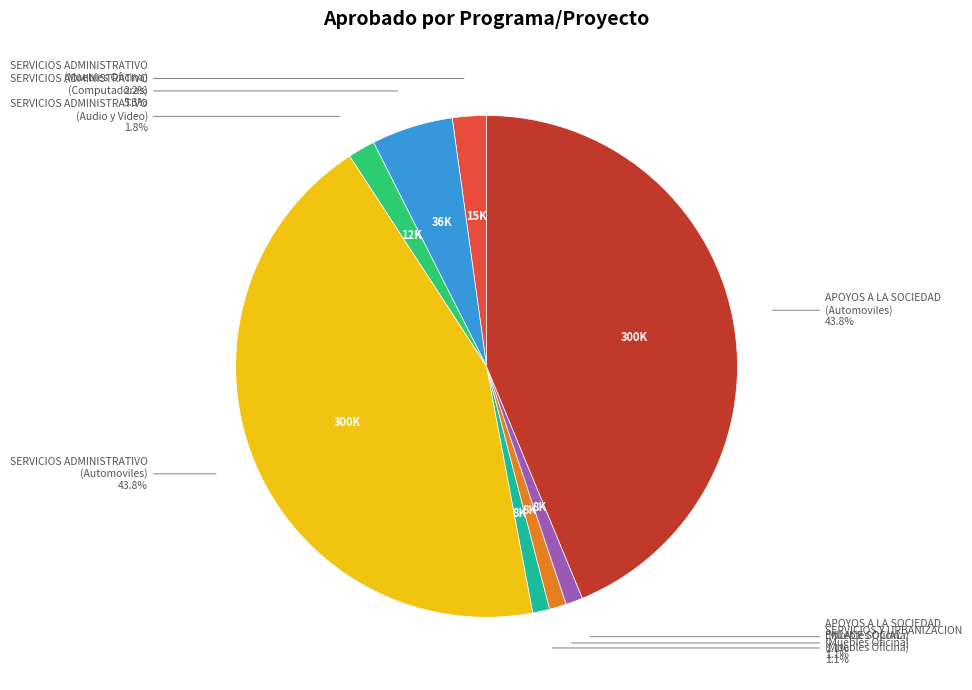

Is there any slice that represents more than half of the pie?

No